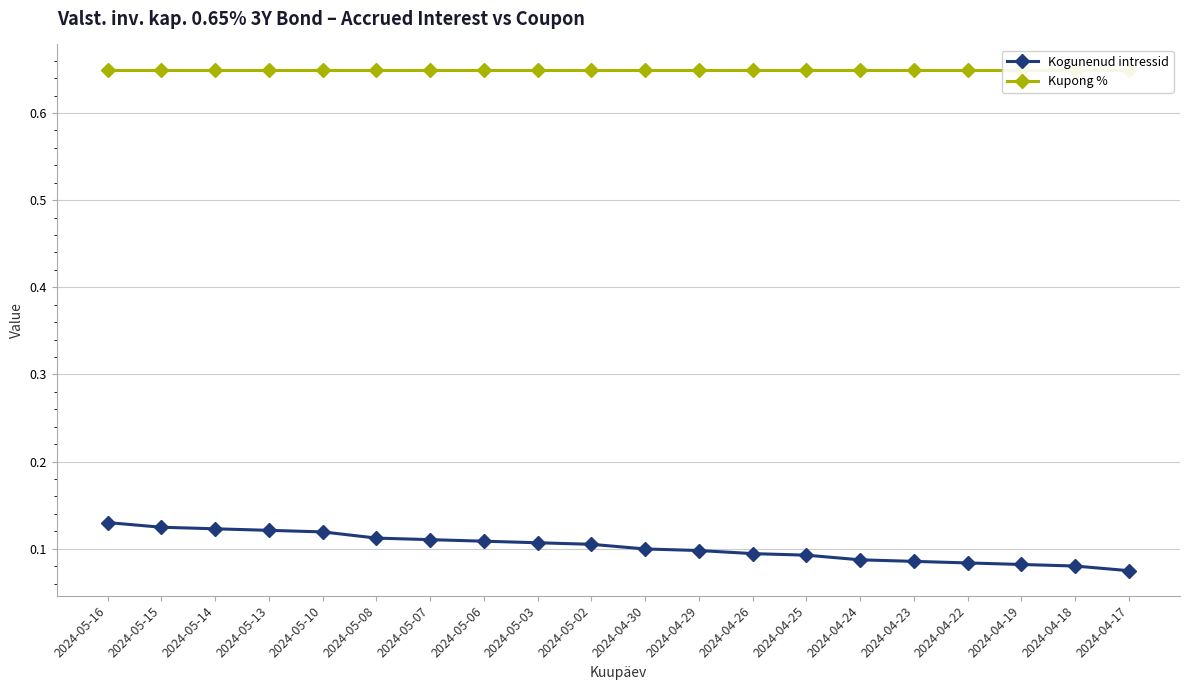

What is the sum of the Kogunenud intressid values at 2024-05-16 and 2024-05-06?

0.2